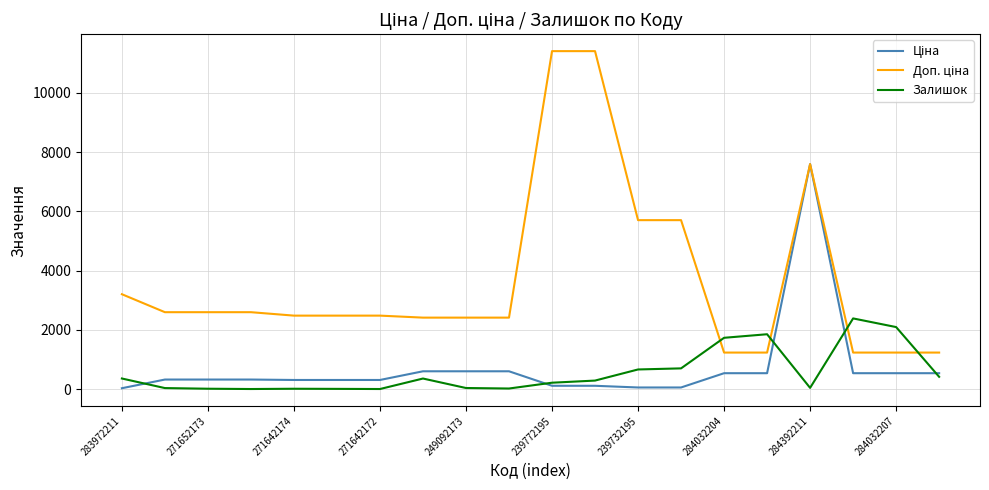

How many lines are shown in the chart?

3